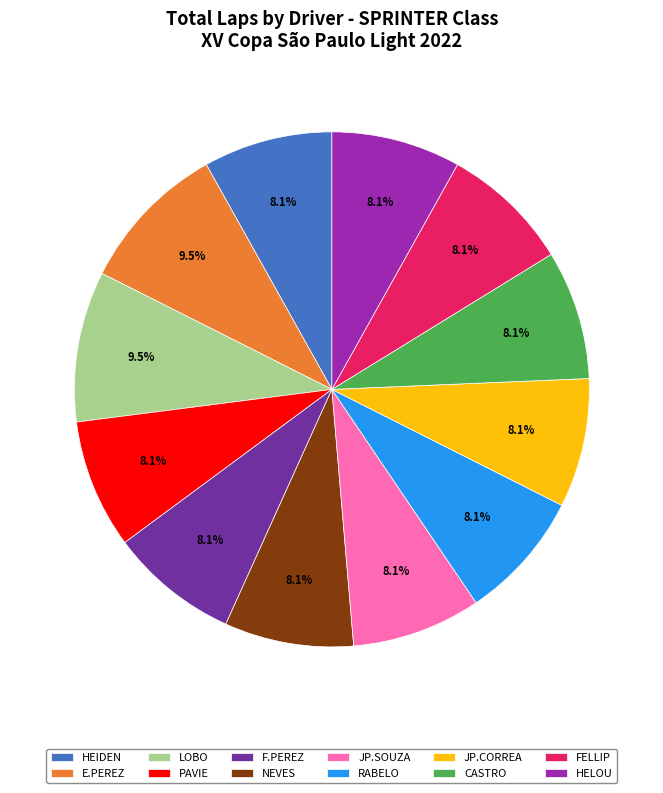

How many slices are in this pie chart?

12